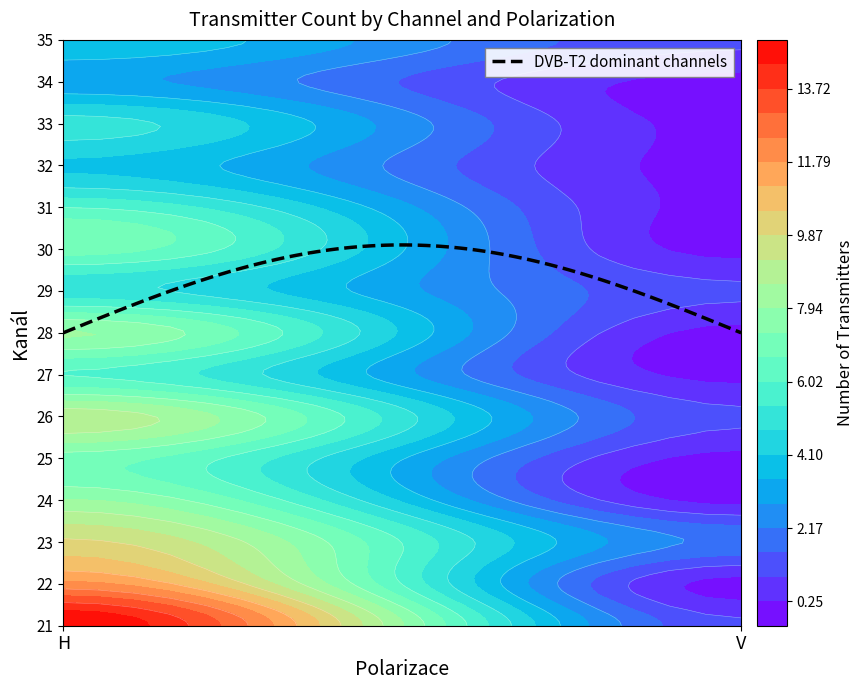

Between H and V, which is larger?

H